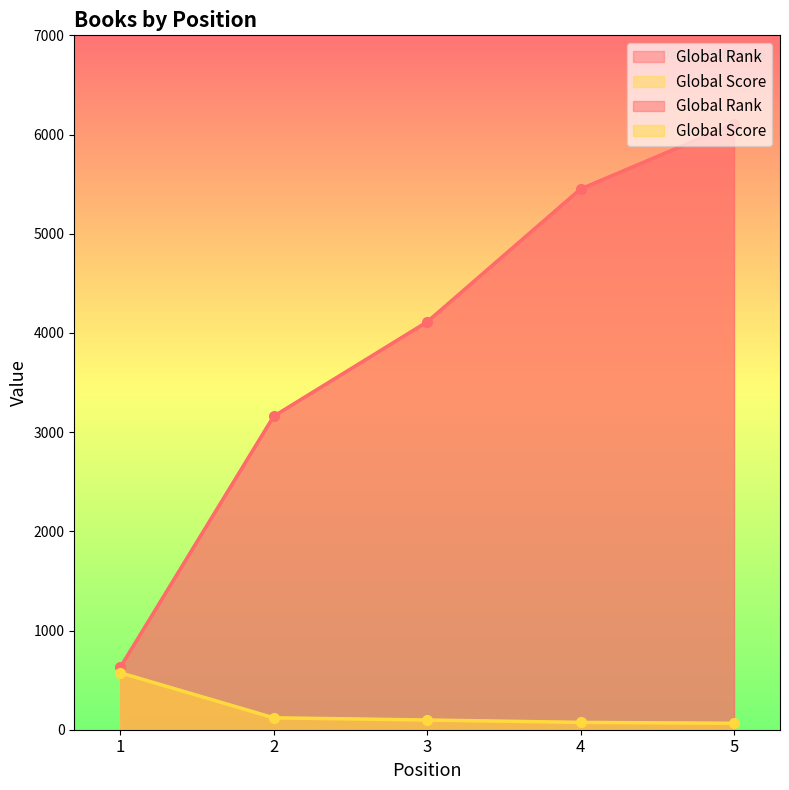

True or false: Global Rank has a value of 7267 at 3.

False